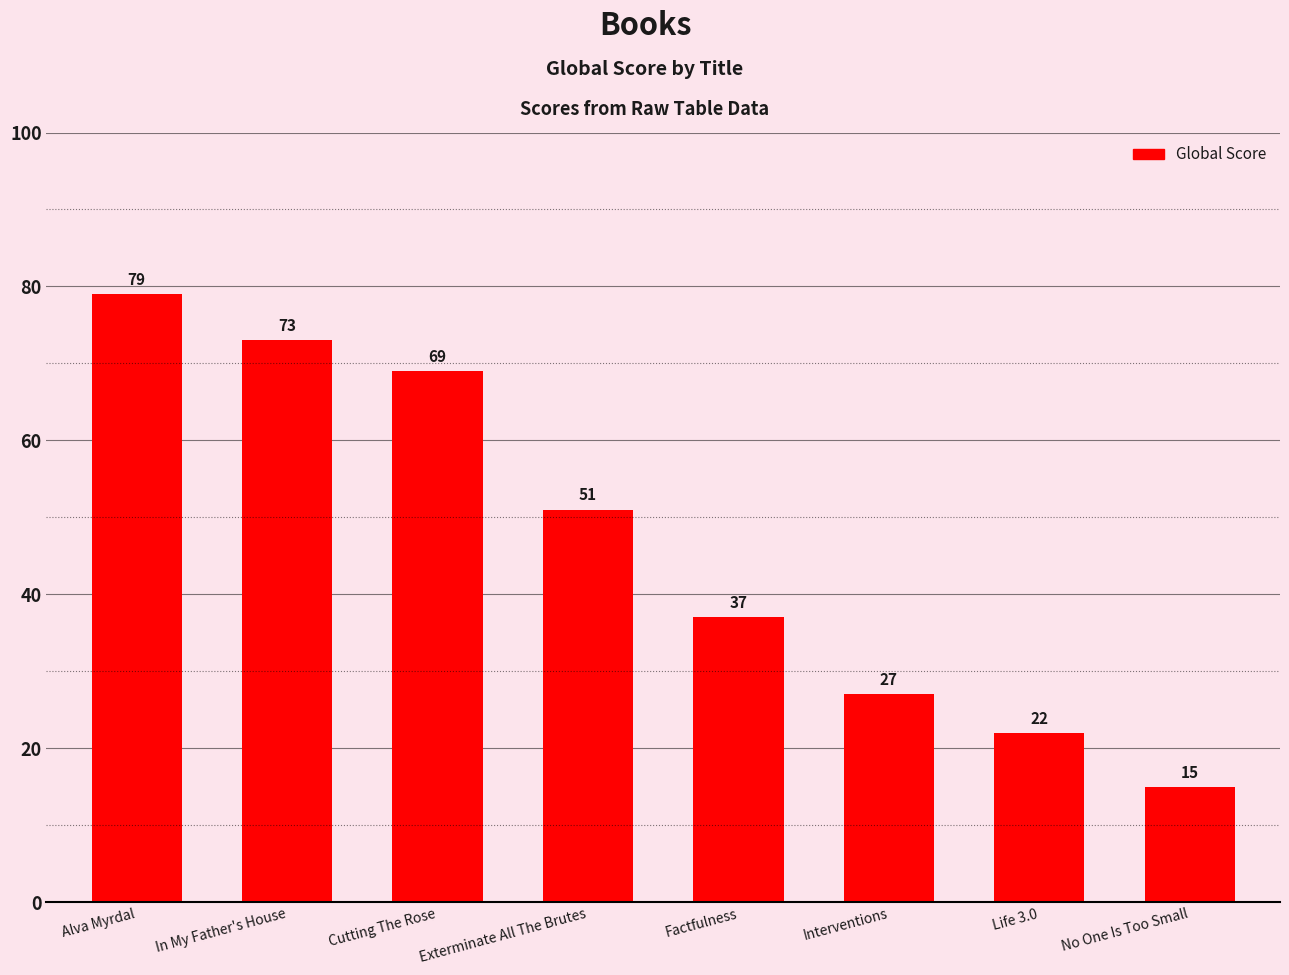

How many categories are shown in the chart?

8